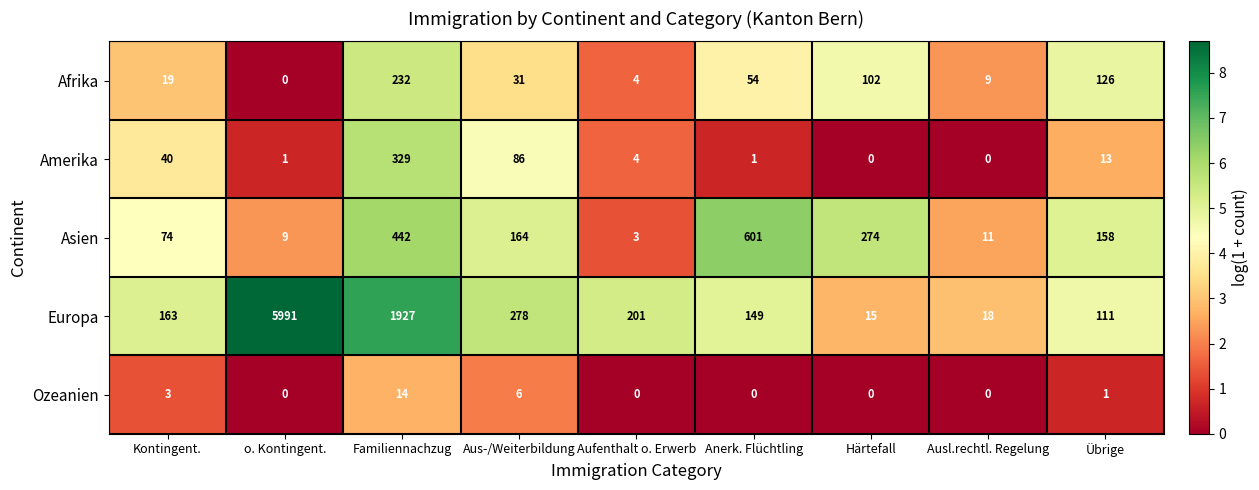

At which category is the sum across all series the highest?

o. Kontingent.